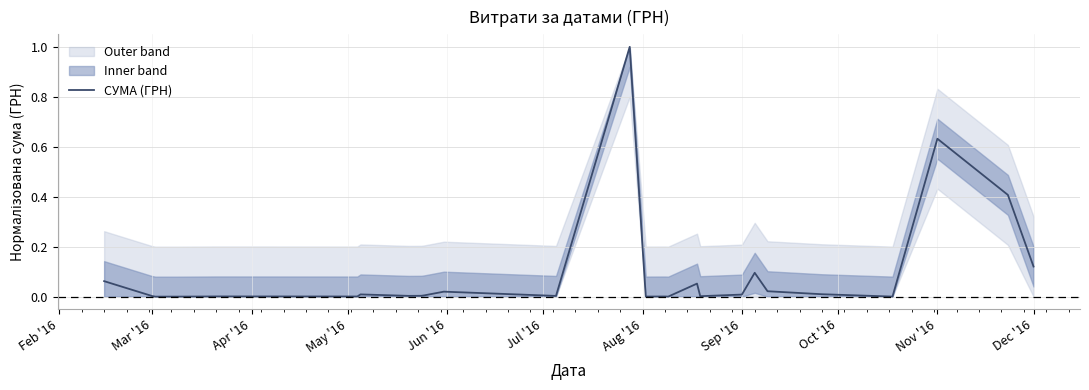

How many distinct data groups are displayed?

1